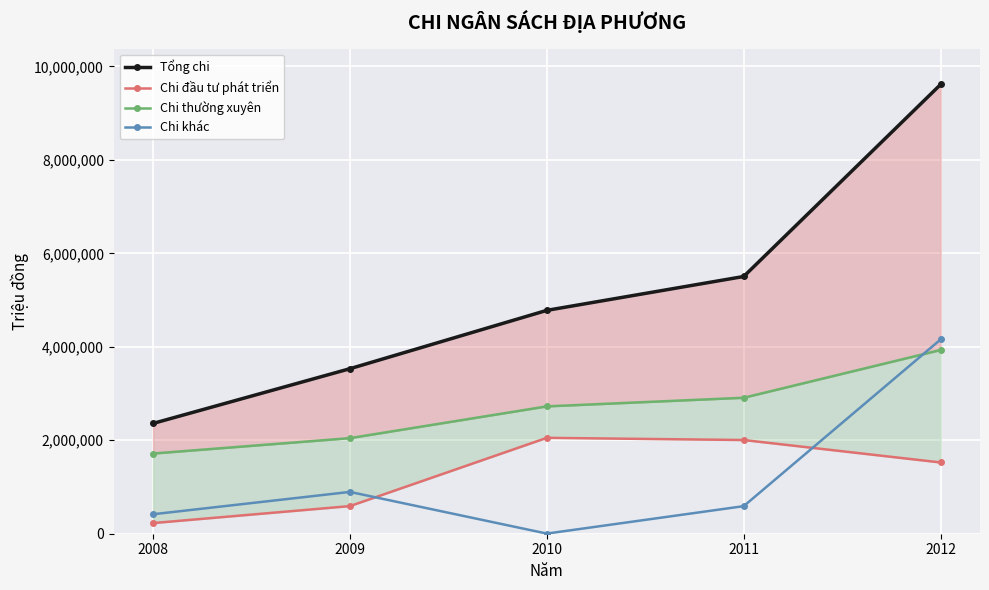

What is the value of the Chi đầu tư phát triển point at the 2nd from the left?

591000